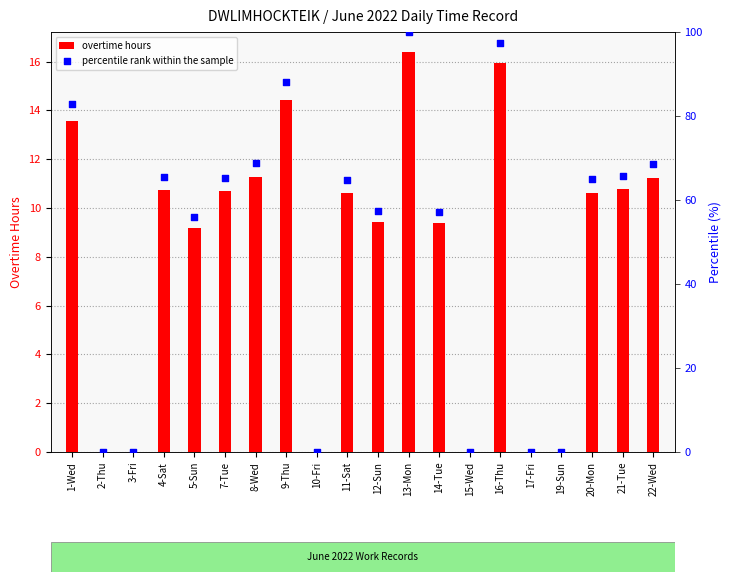

Is the value of percentile rank within the sample at 9-Thu greater than the value of overtime hours at 22-Wed?

Yes